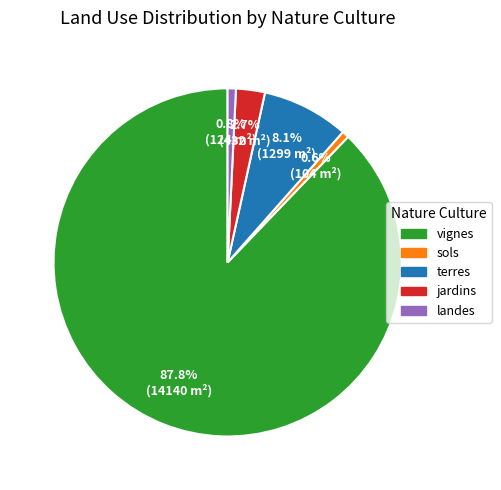

Does any single category account for the majority?

Yes